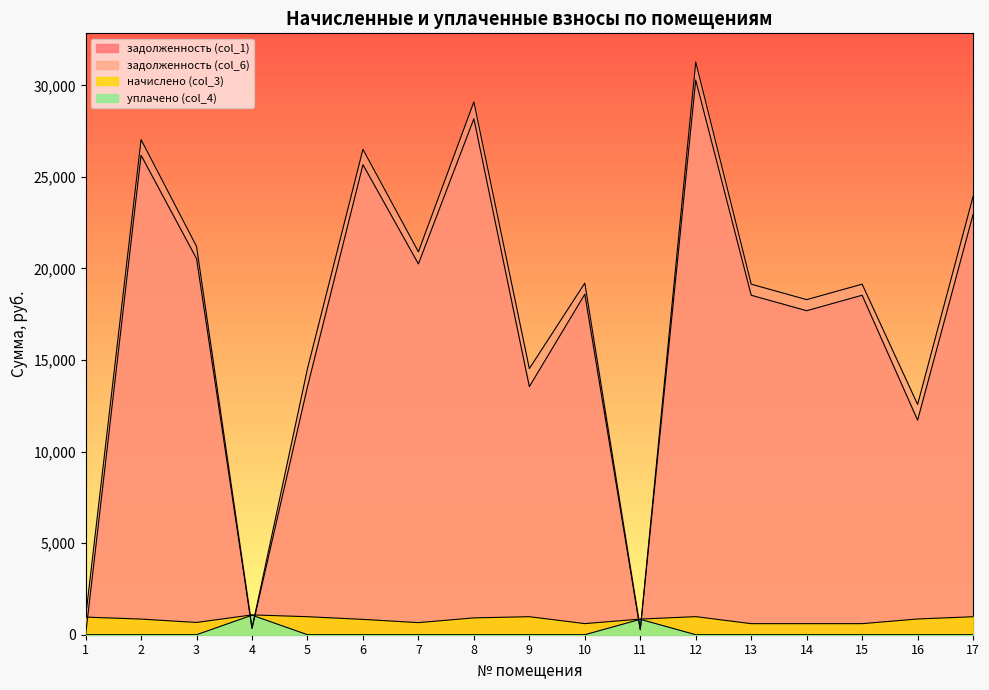

What is the value of the задолженность (col_6) point at the 13th from the left?

19141.3